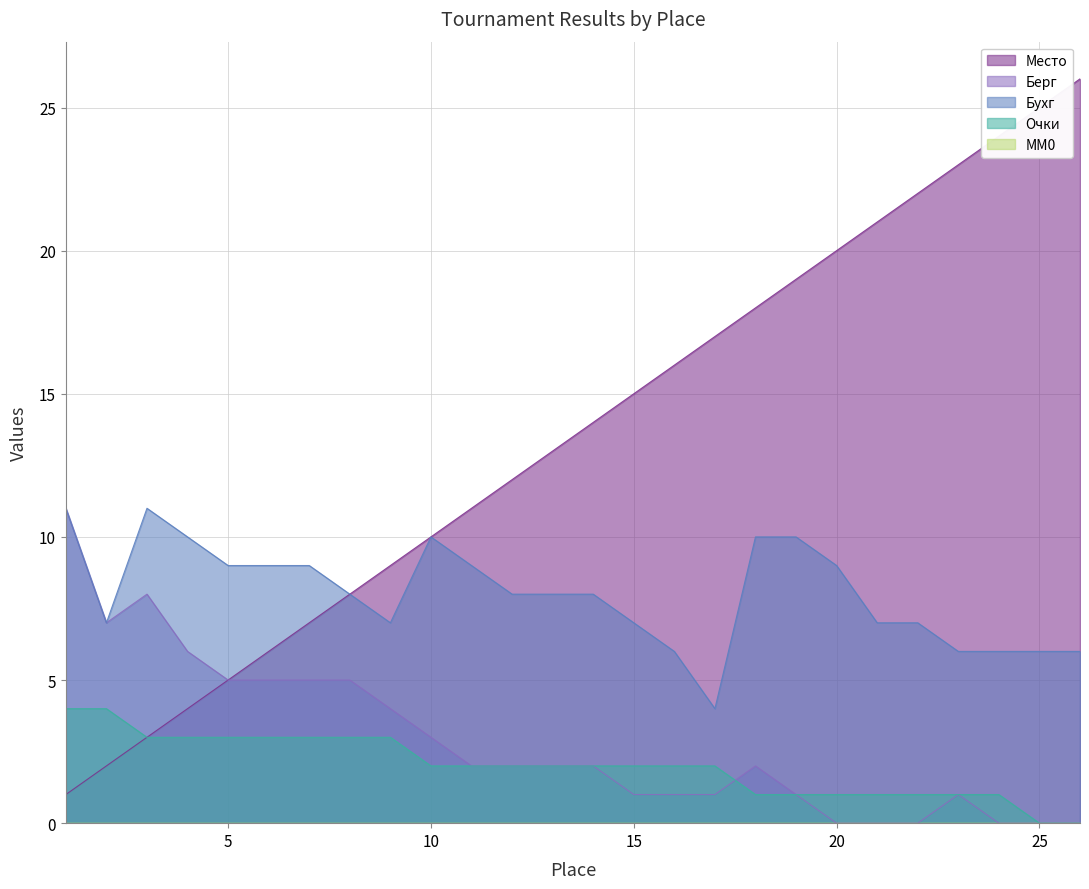

Which series has the largest range (max minus min)?

Место